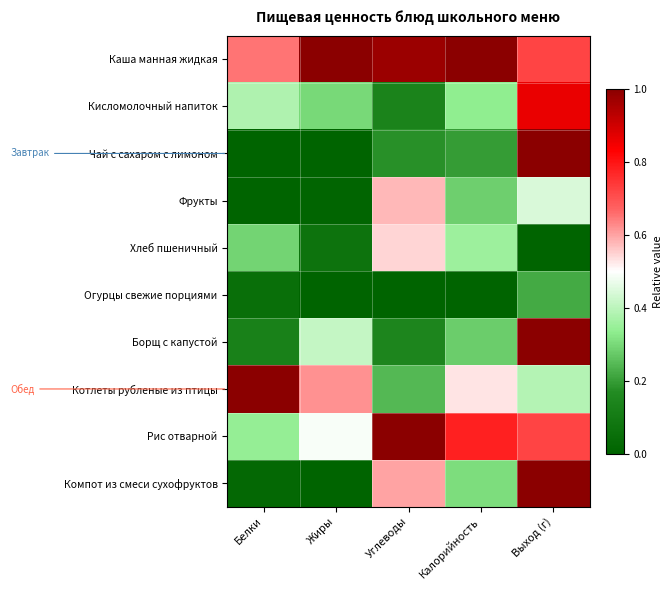

Count the number of categories in the chart.

5